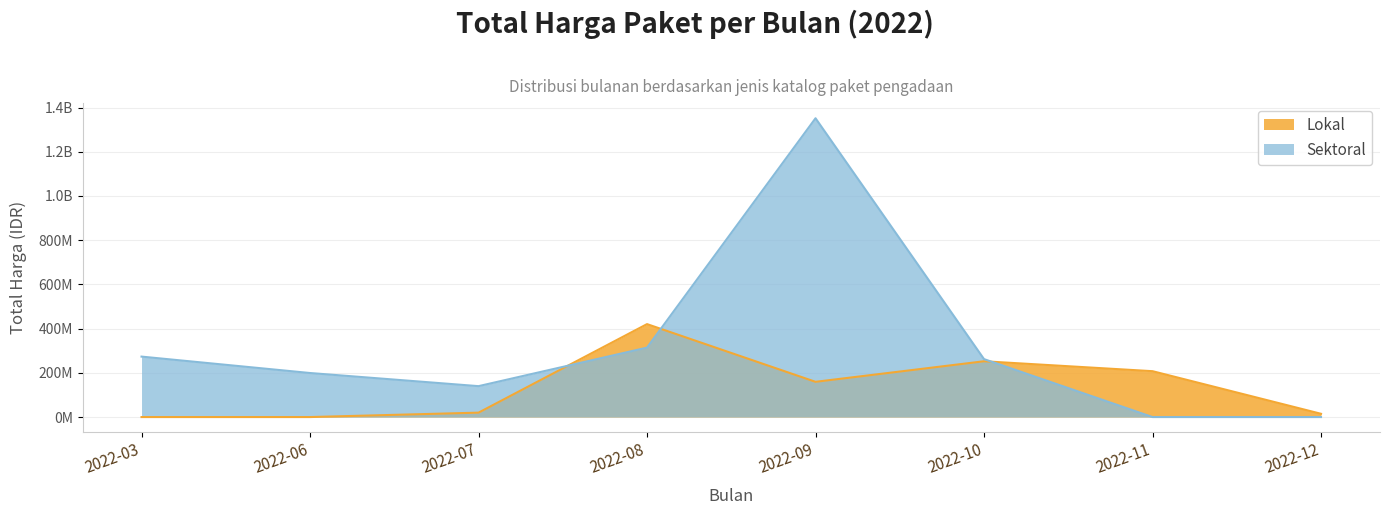

What are all the series names shown in the legend?

Lokal, Sektoral